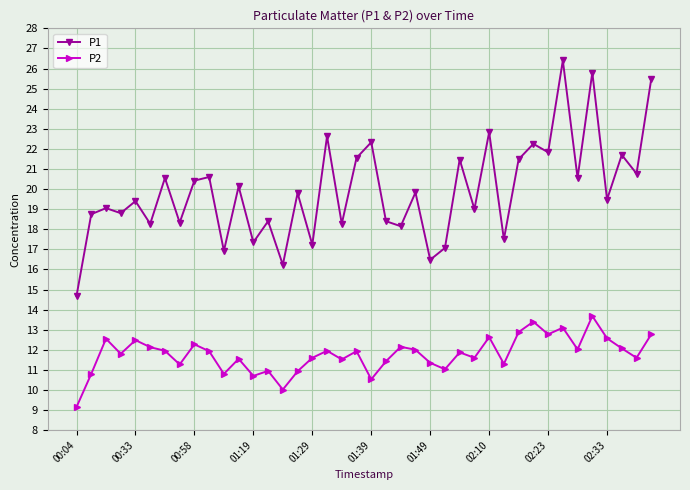

True or false: P2 has more than 0 points higher than both neighbors.

True